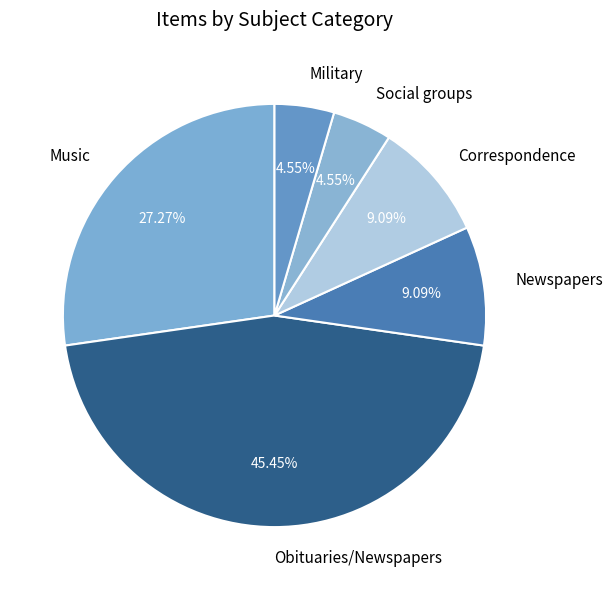

Is there a majority slice in this chart?

No